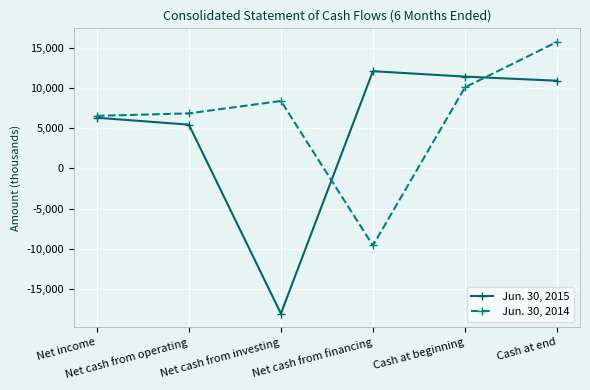

List the series in order of their peak value, lowest first.

Jun. 30, 2015, Jun. 30, 2014